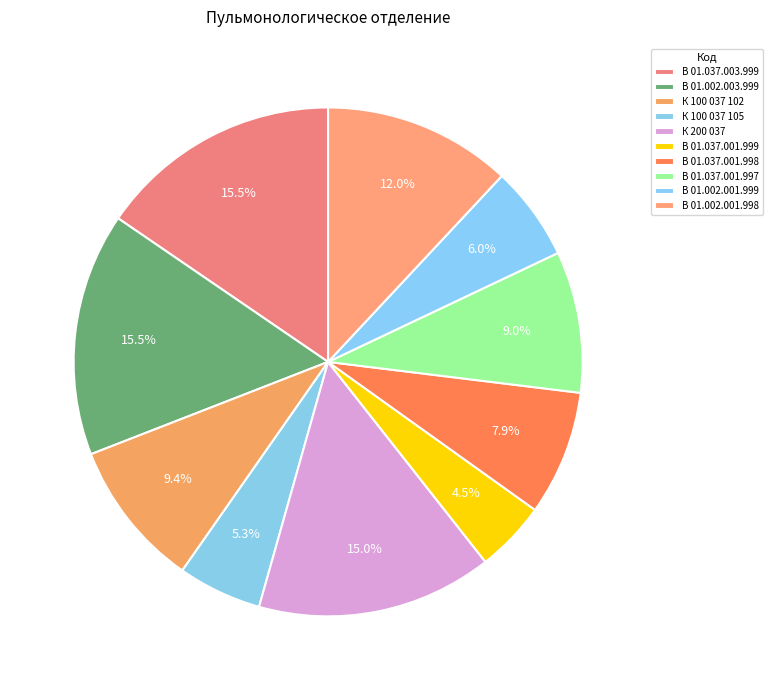

Count the number of slices in the pie.

10